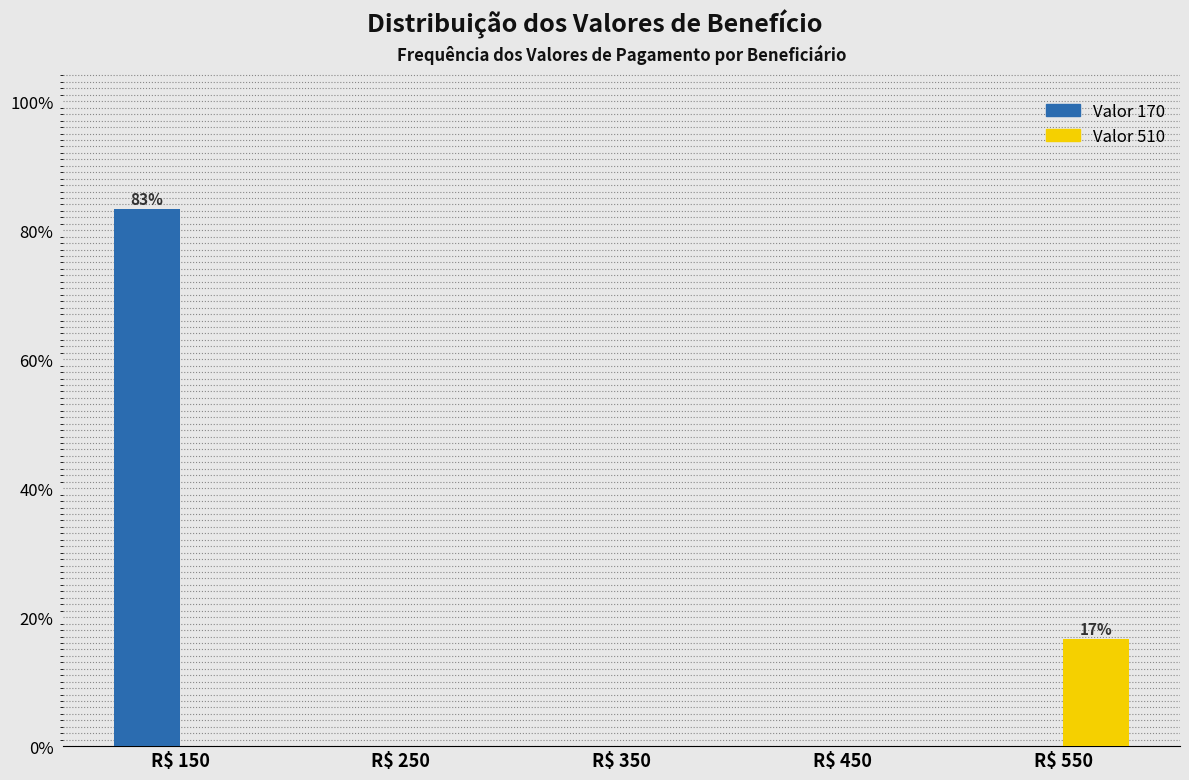

In the Valor 170 series, which range on the x-axis has the tallest bar?

100 to 200